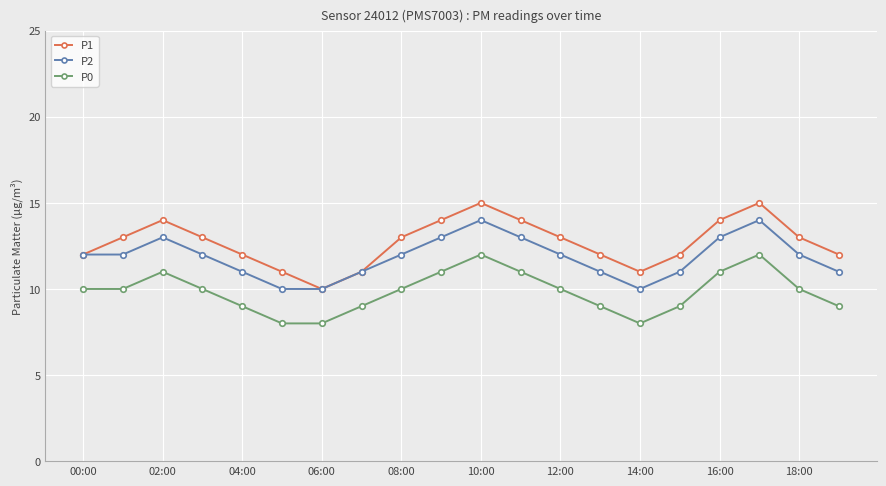

What is the difference between the maximum and minimum values in the P1 series?

5